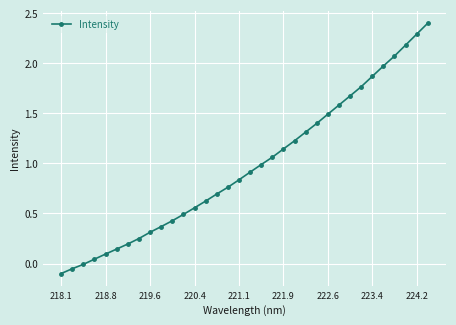

What is the difference between the second highest and minimum values?

2.4